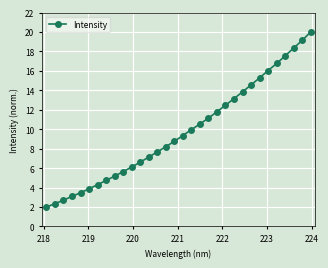

Does the chart have visible grid lines?

Yes